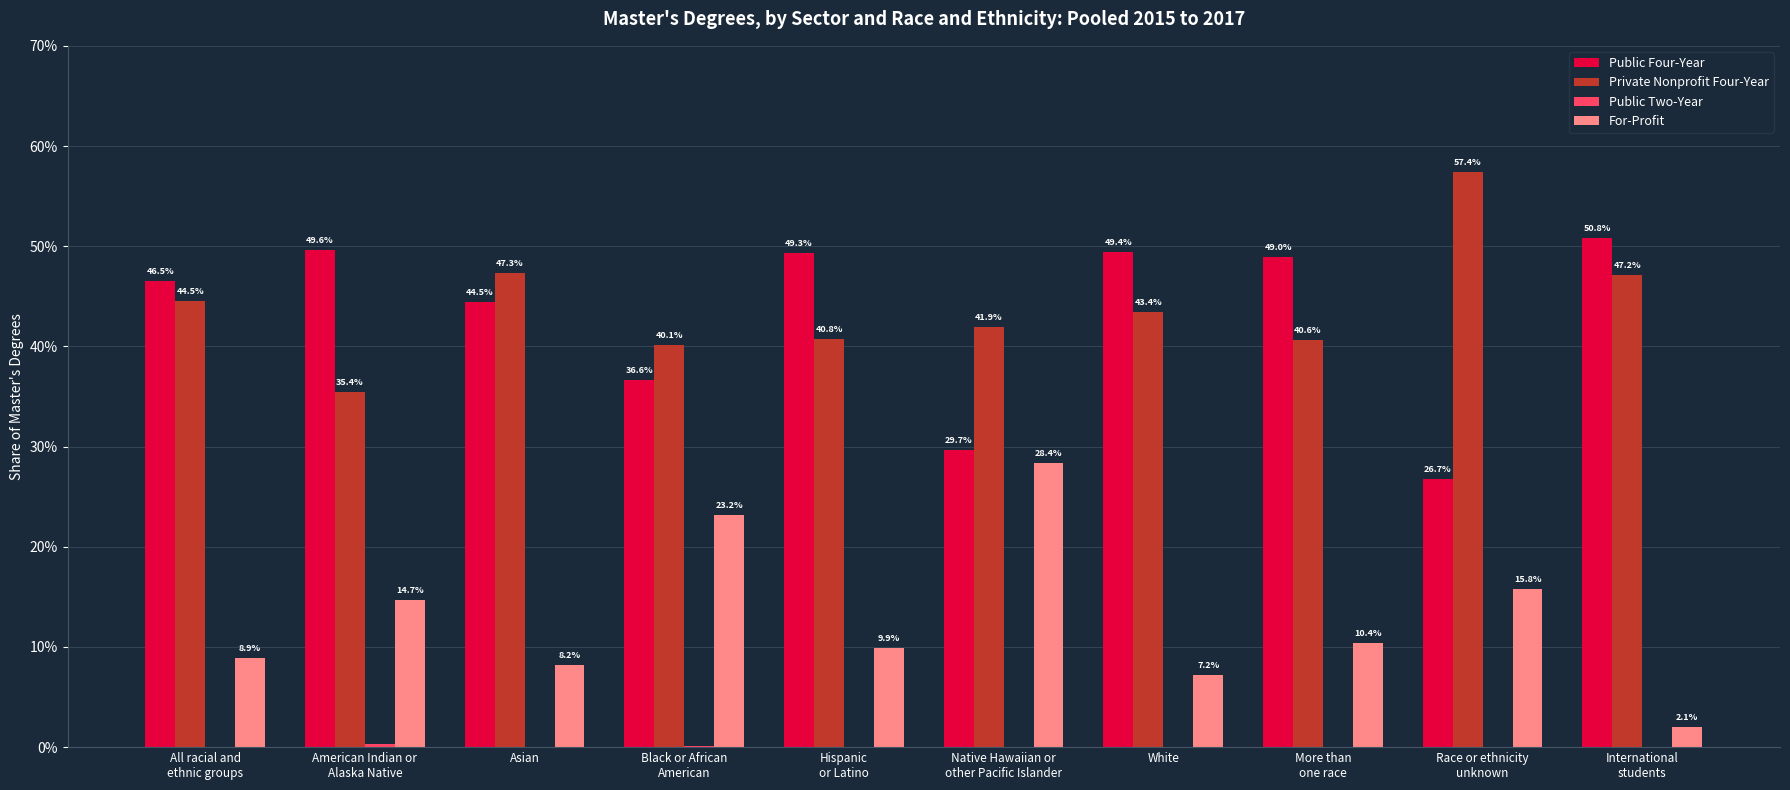

Does the chart contain stacked bars?

No